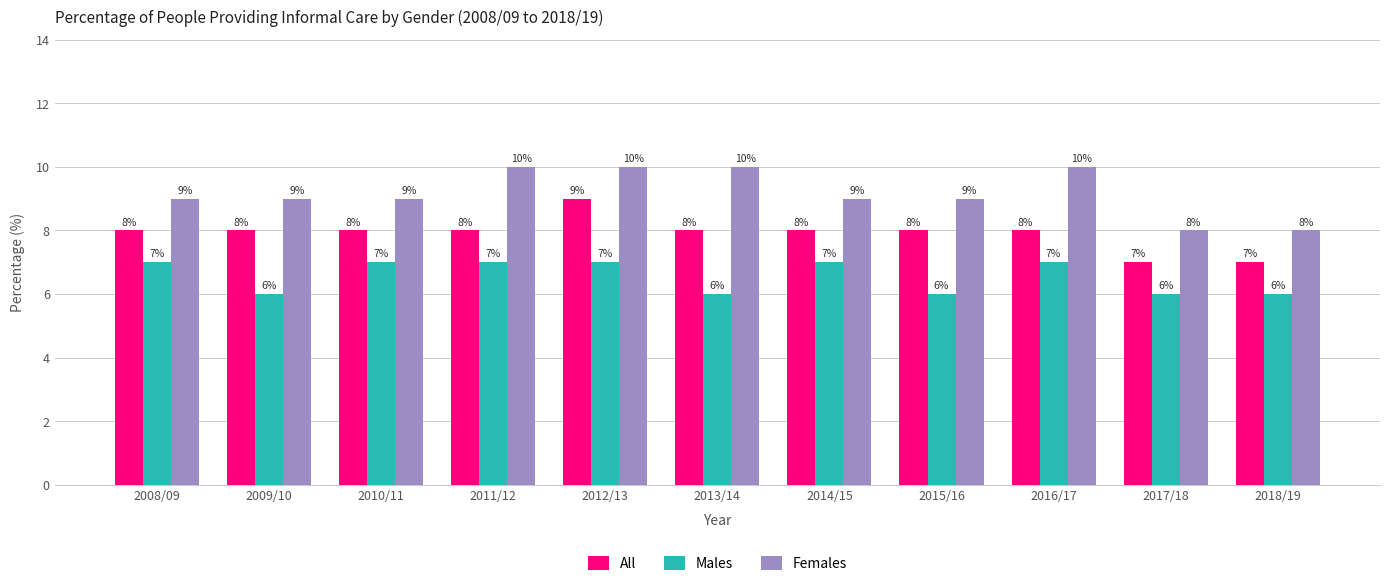

Reading right to left, what are all the values shown in this chart?

All: 7	7	8	8	8	8	9	8	8	8	8
Males: 6	6	7	6	7	6	7	7	7	6	7
Females: 8	8	10	9	9	10	10	10	9	9	9